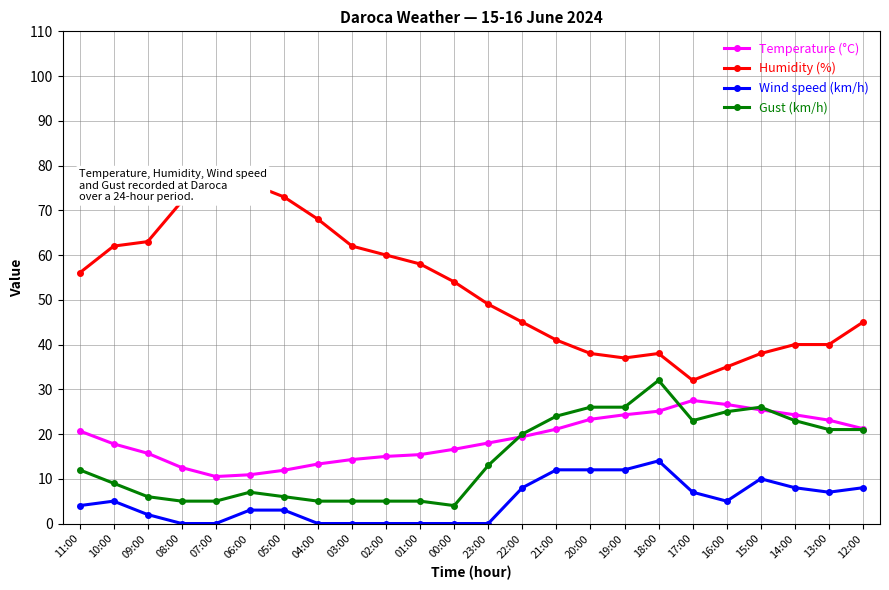

What is the average value of the Gust (km/h) series?

14.8